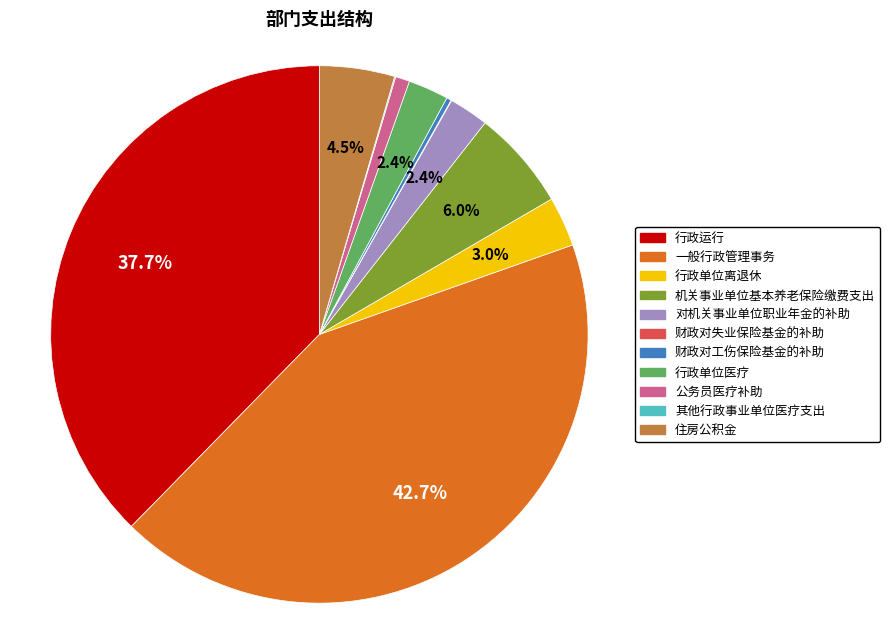

Is 对机关事业单位职业年金的补助 the majority of the pie?

No